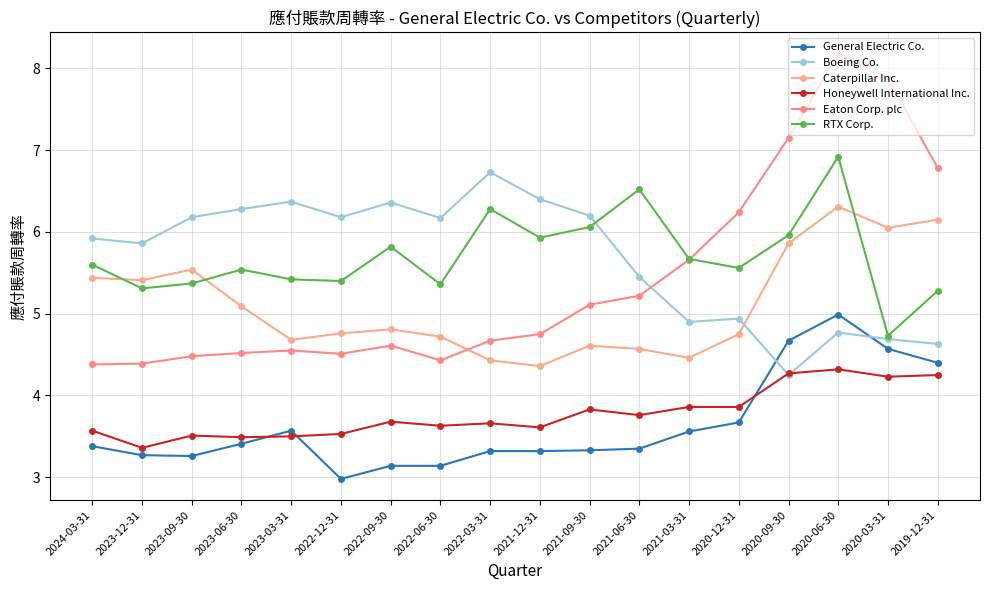

How many categories are shown in the chart?

18